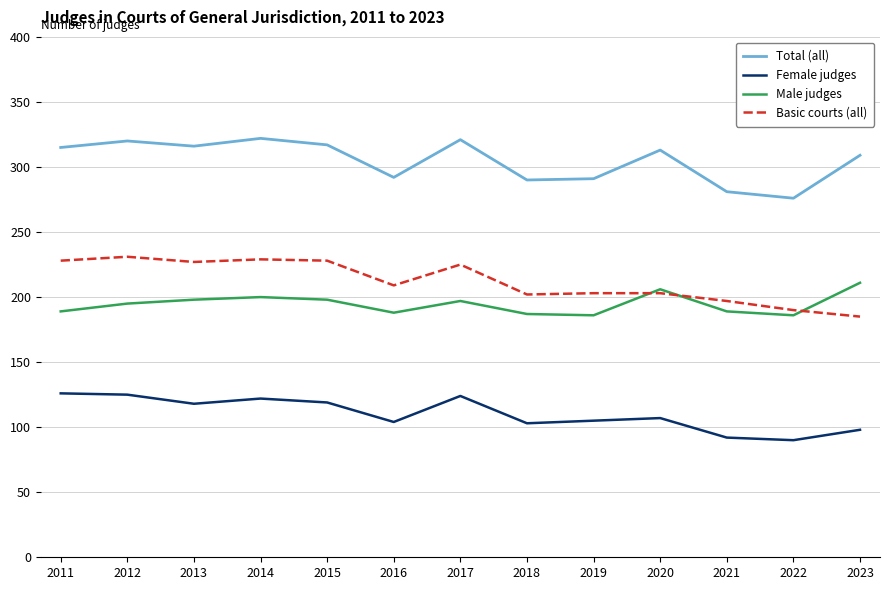

Is it true that Total (all) equals 322 at 2014?

True